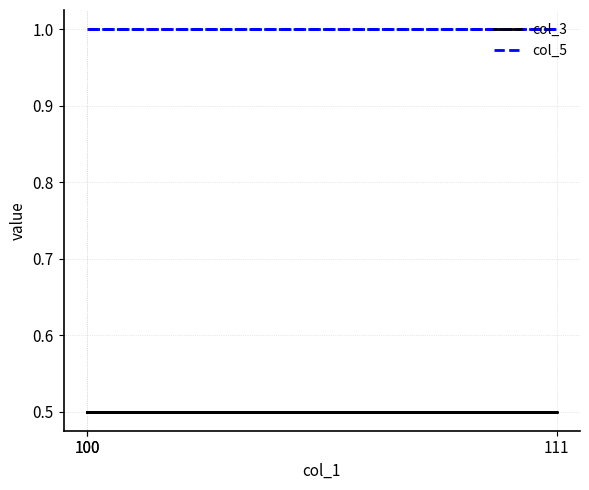

What is the value of the col_3 point at the 1st from the left?

0.5